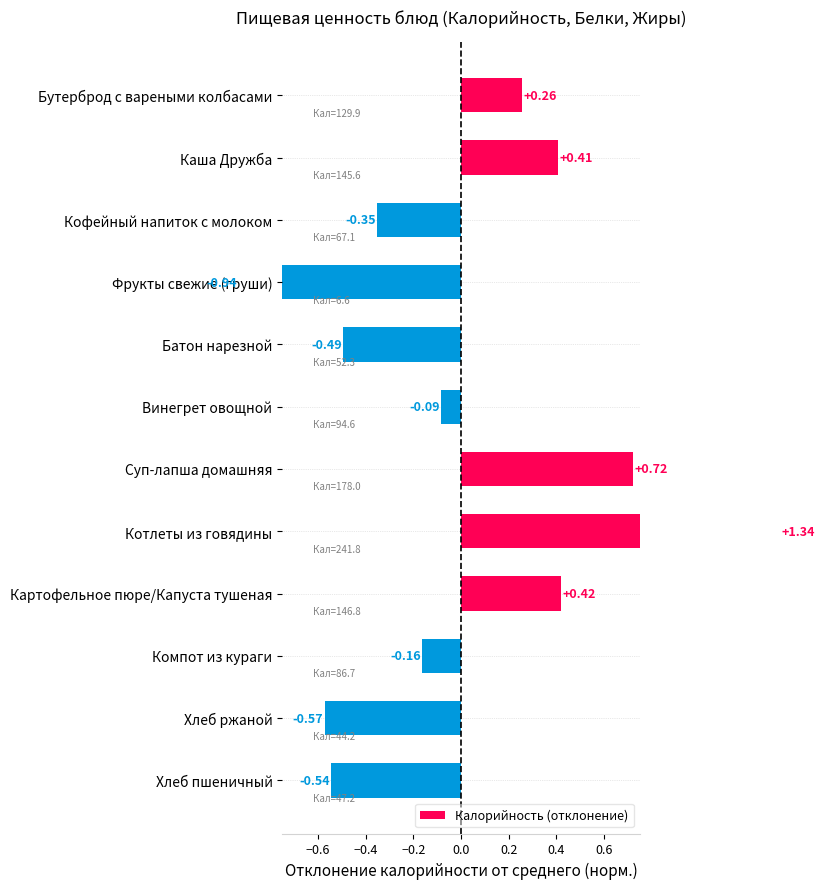

Reading left to right, what are all the values shown in this chart?

0.3	0.4	-0.4	-0.9	-0.5	-0.1	0.7	1.3	0.4	-0.2	-0.6	-0.5